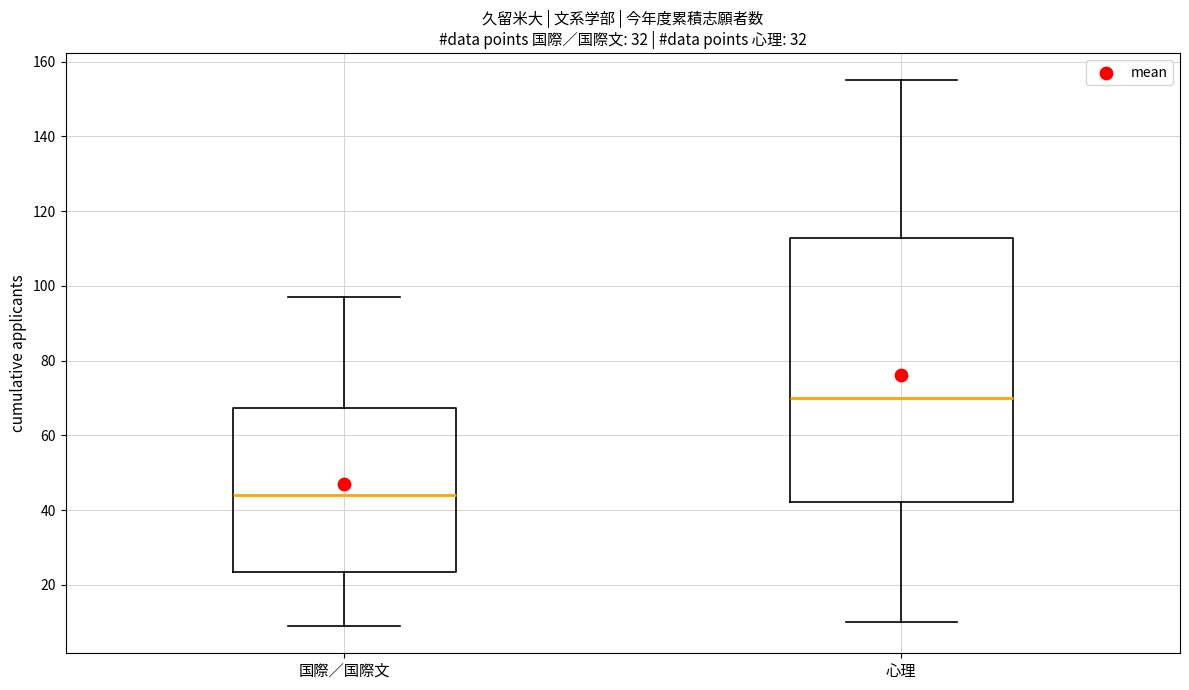

Which box's median line is the highest?

心理